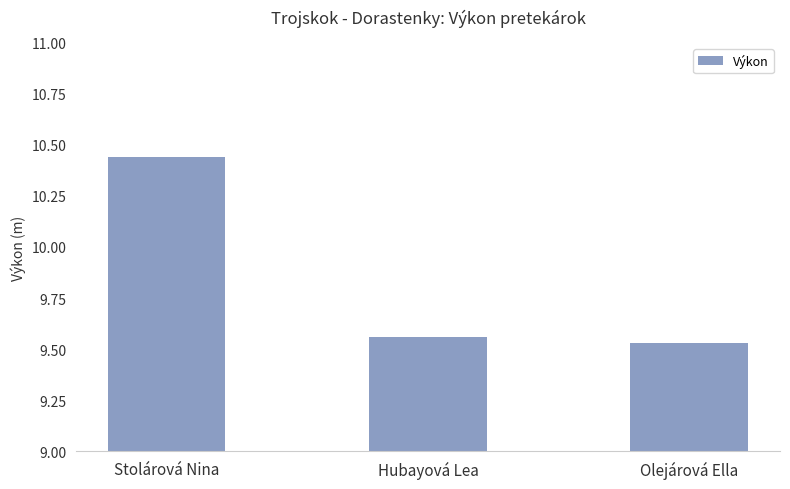

The value at Olejárová Ella is 15.6. True or false?

False